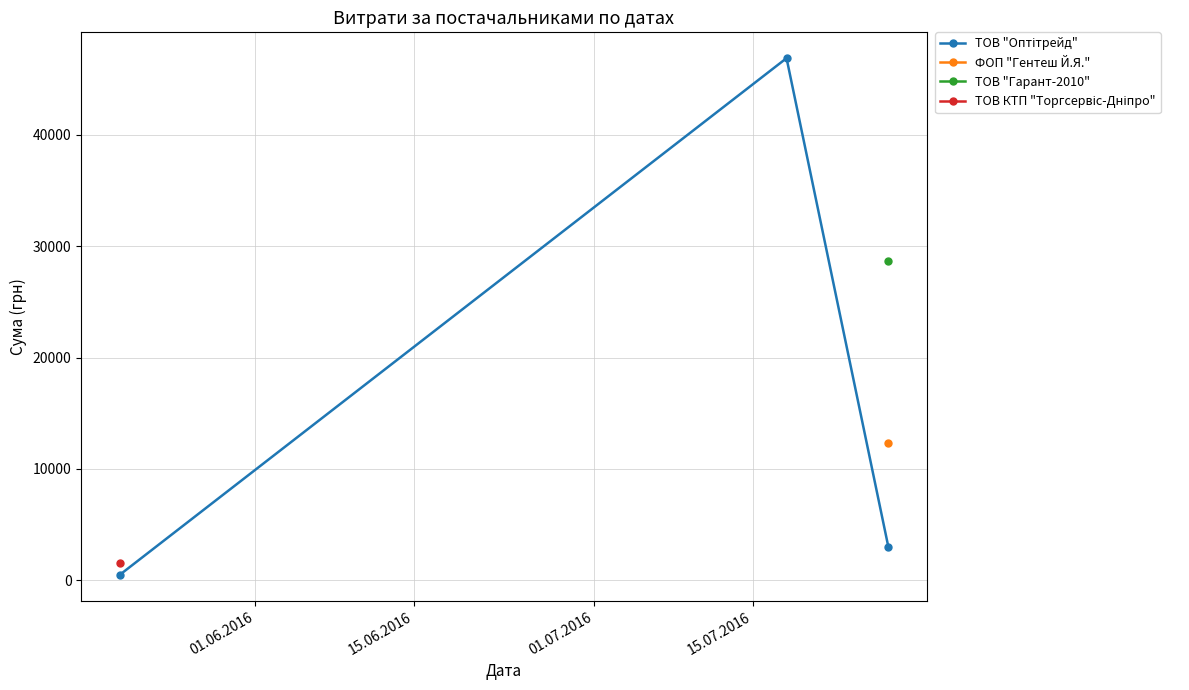

What is the difference between the values at 15.06.2016 and 01.06.2016?

46438